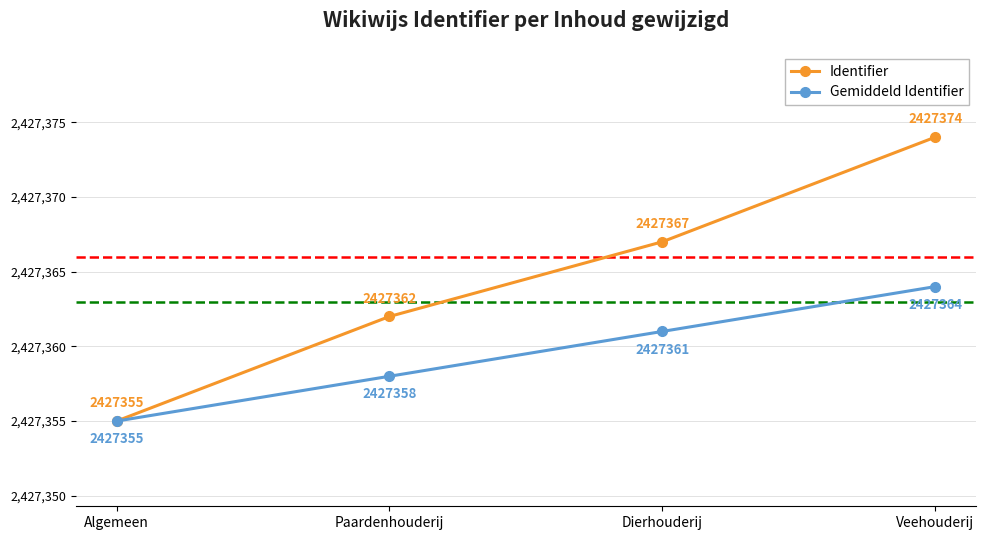

List the labels in order of Gemiddeld Identifier value, largest first.

Veehouderij, Dierhouderij, Paardenhouderij, Algemeen